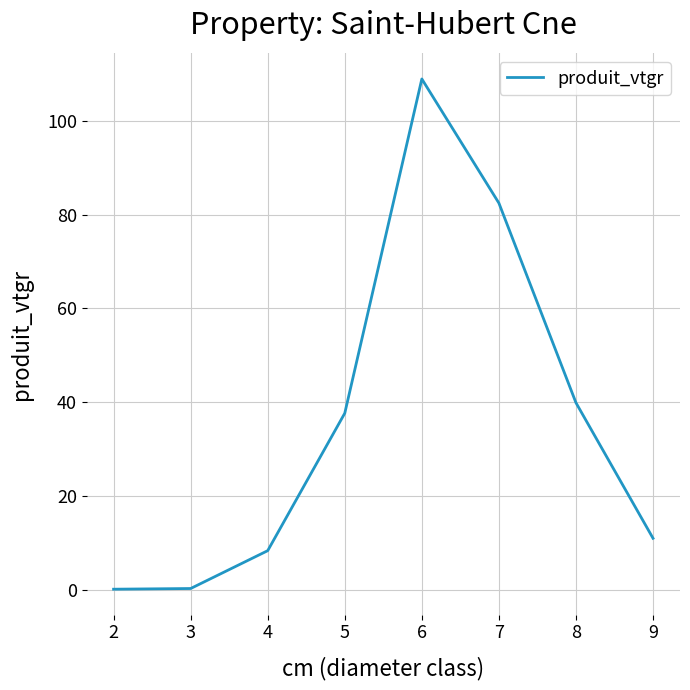

What is the difference between the maximum and minimum values?

108.7